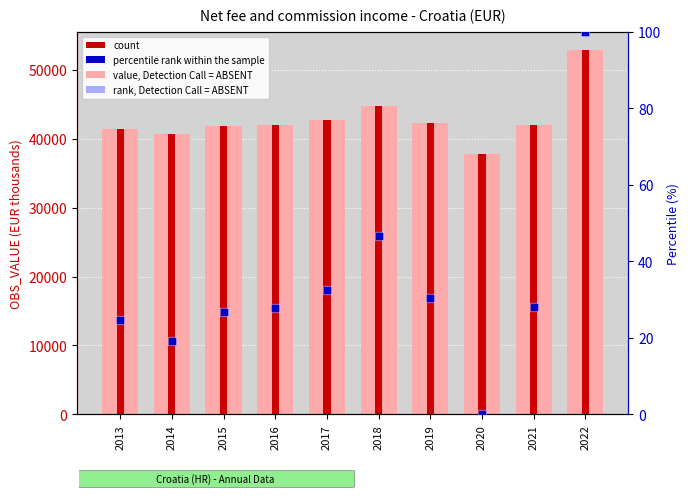

At which category is the sum across all series the highest?

2022